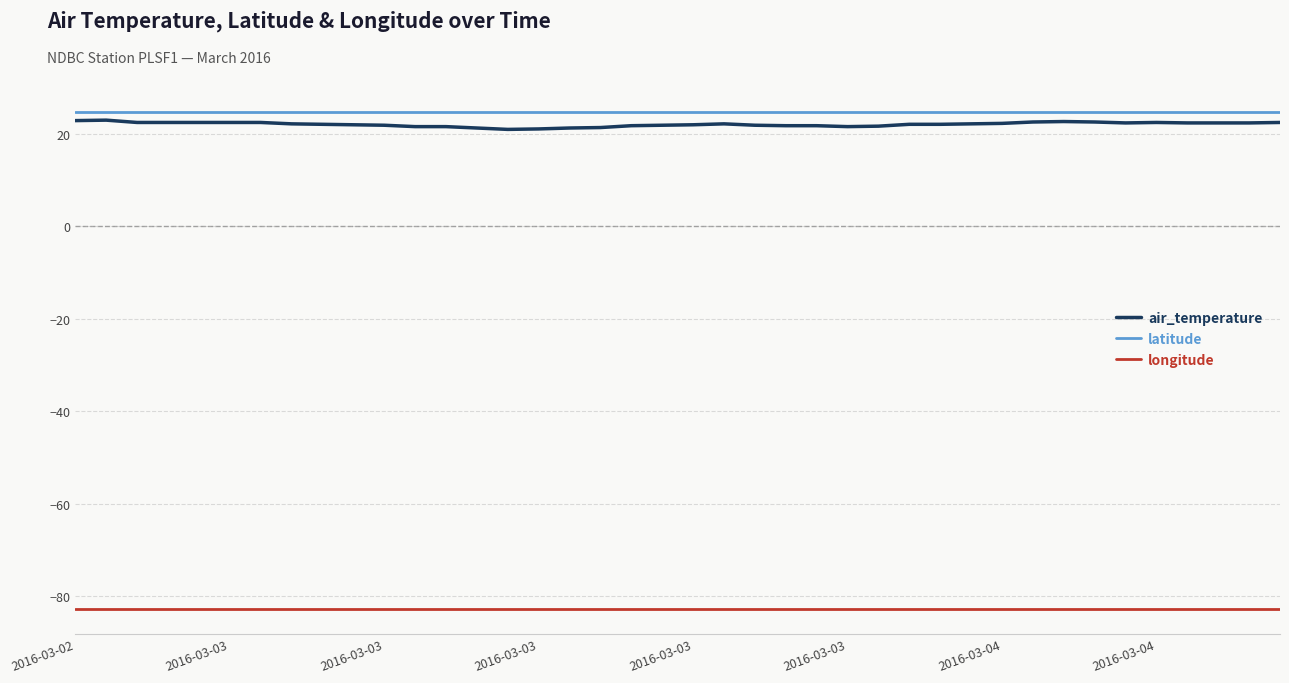

True or false: longitude and latitude cross at least once.

False